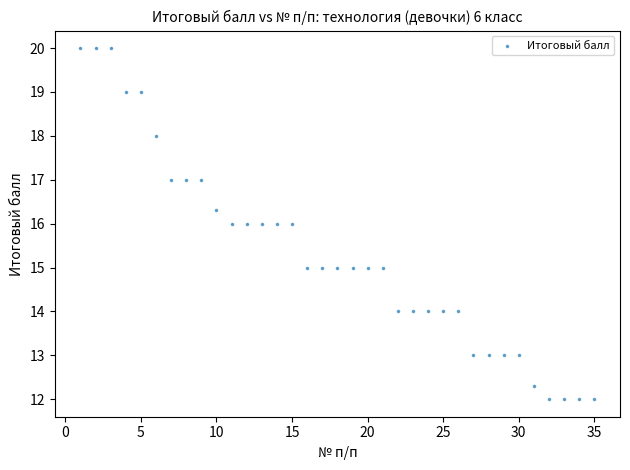

What is the range of Y values (max minus min)?

8.0